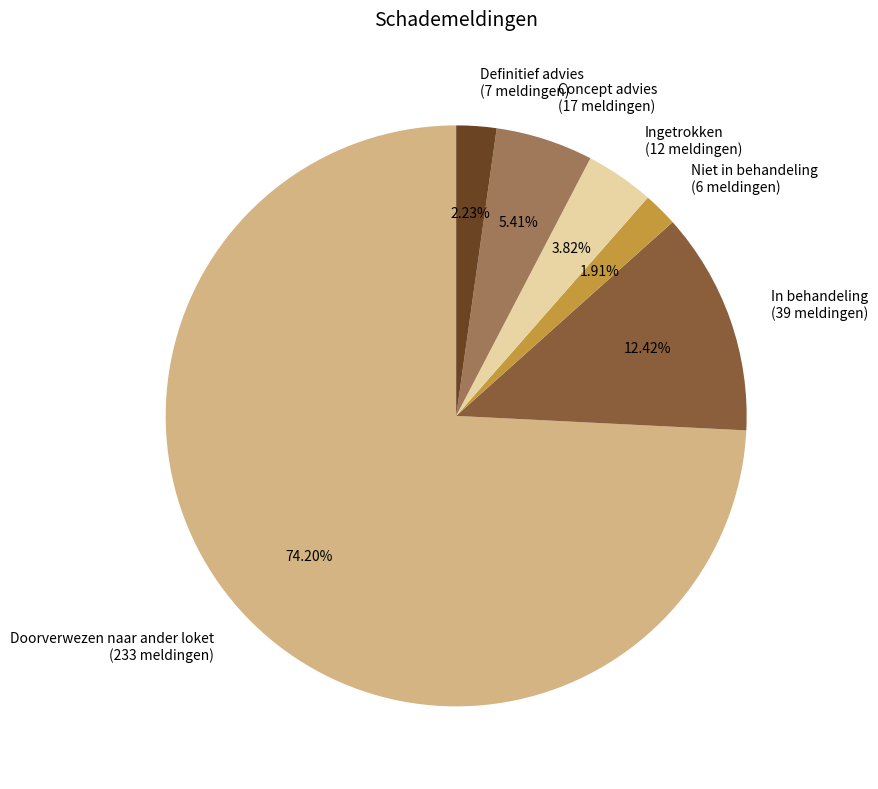

Is the sum of In behandeling and Niet in behandeling greater than half?

No